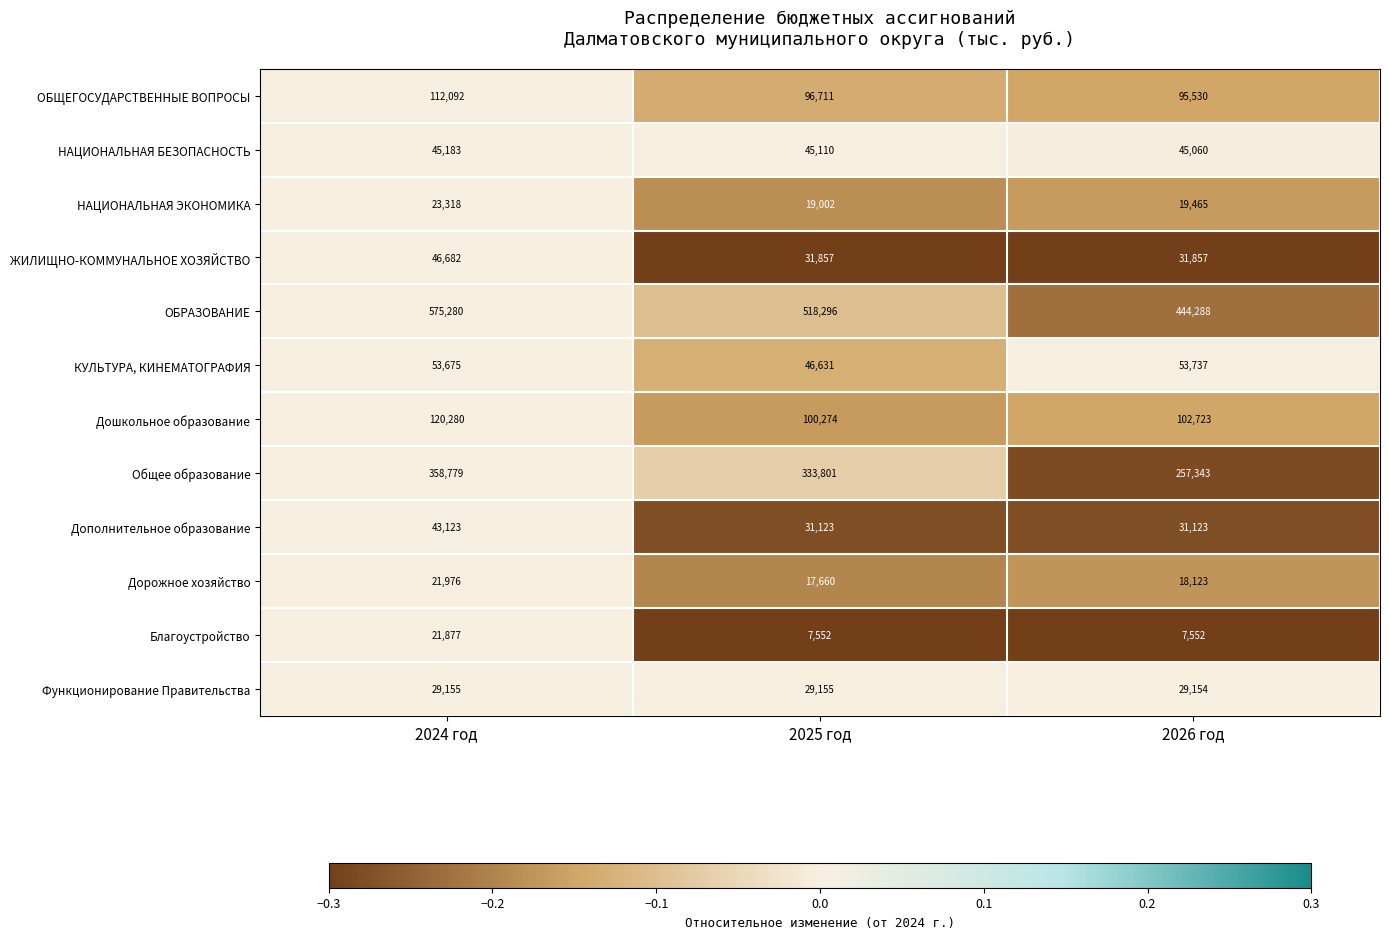

What is the smallest value displayed?

7552